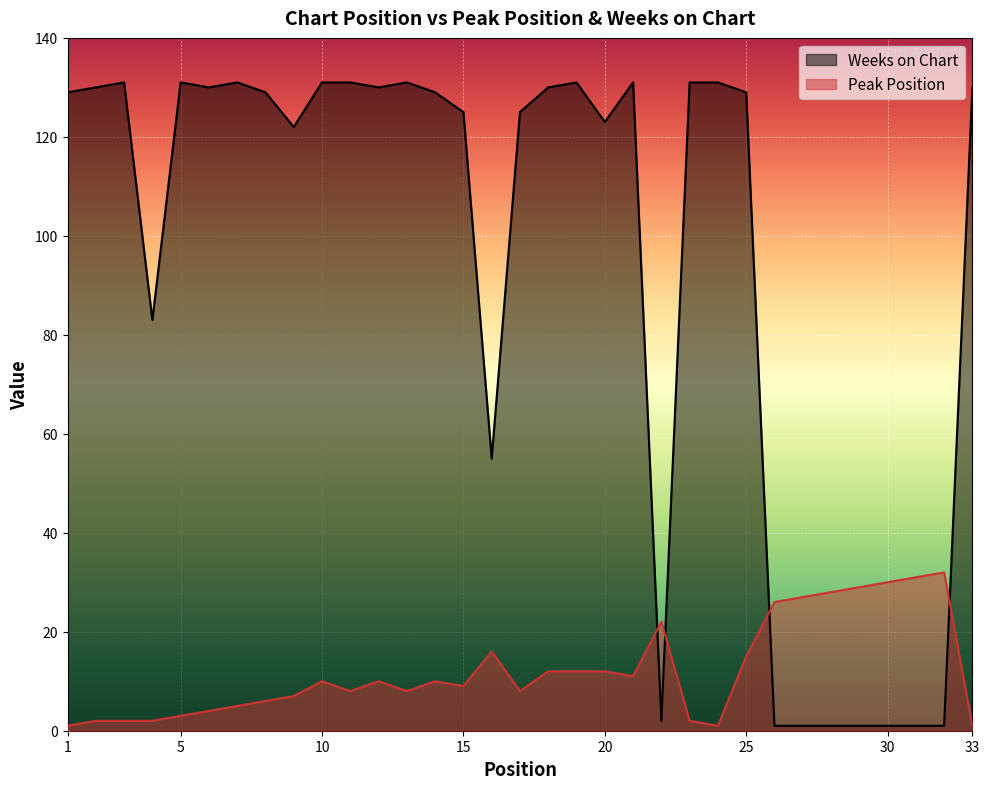

List the series in order of their overall mean, lowest first.

Peak Position, Weeks on Chart